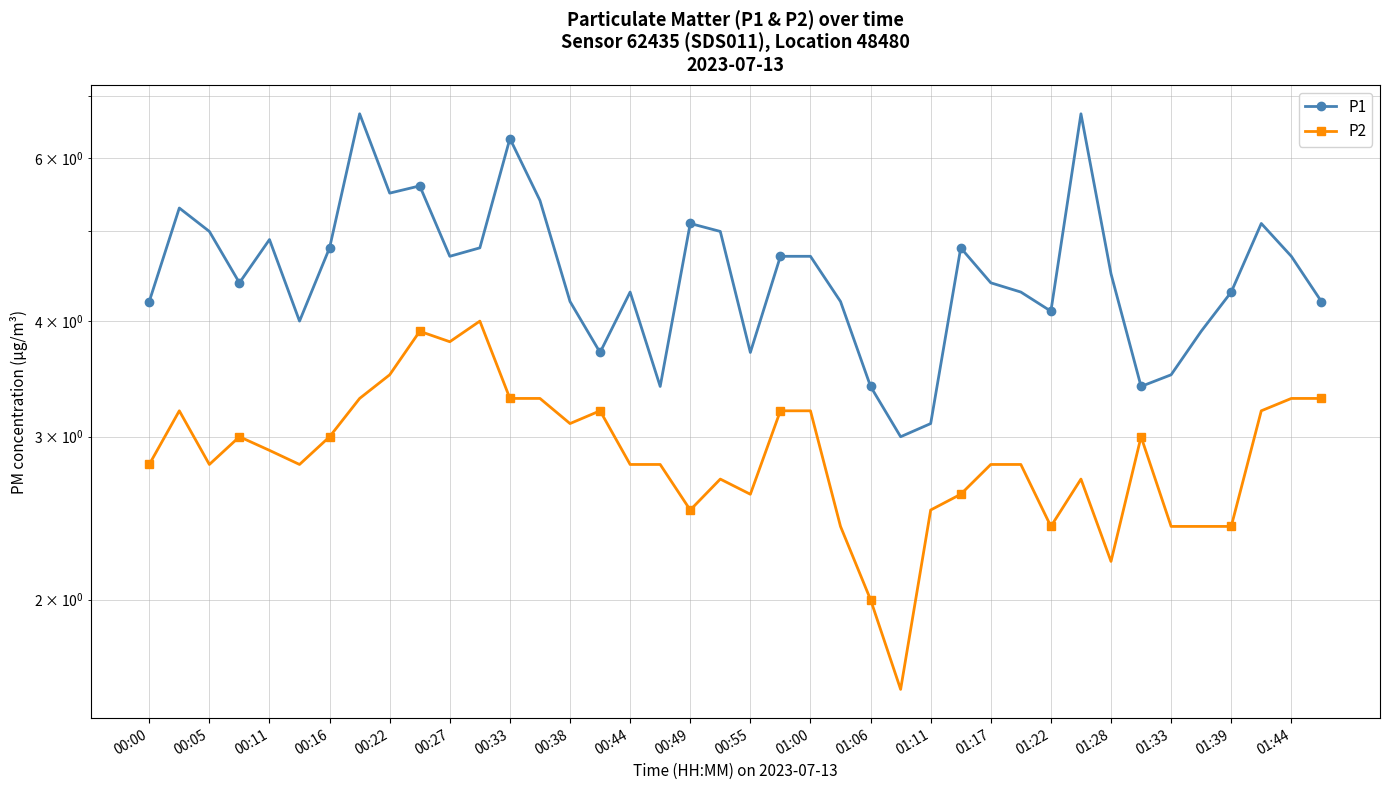

Which series has the largest range (max minus min)?

P1